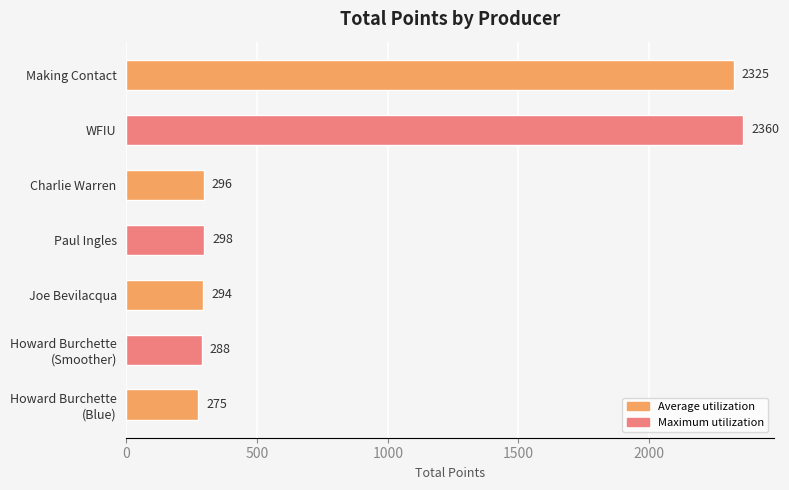

Reading bottom to top, what are all the values shown in this chart?

275	288	294	298	296	2360	2325